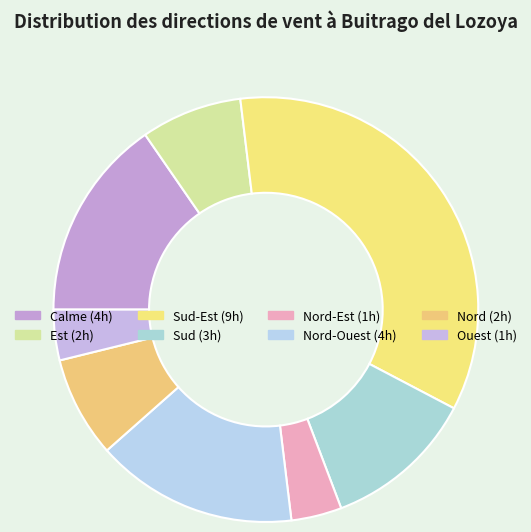

How many segments does this pie chart have?

8